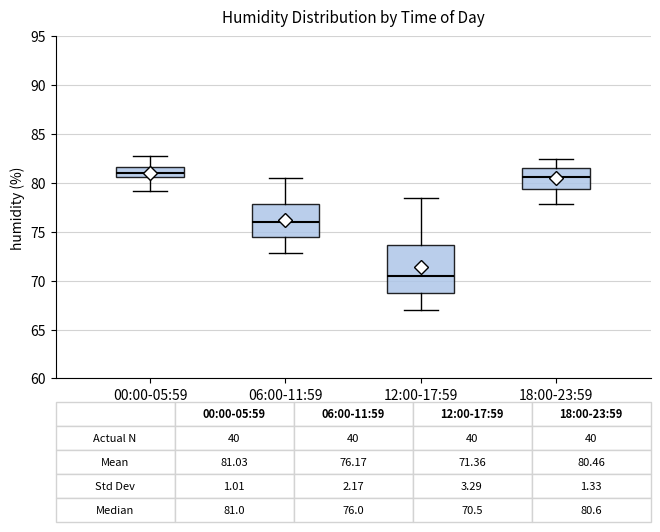

Which box's median line is the lowest?

12:00-17:59